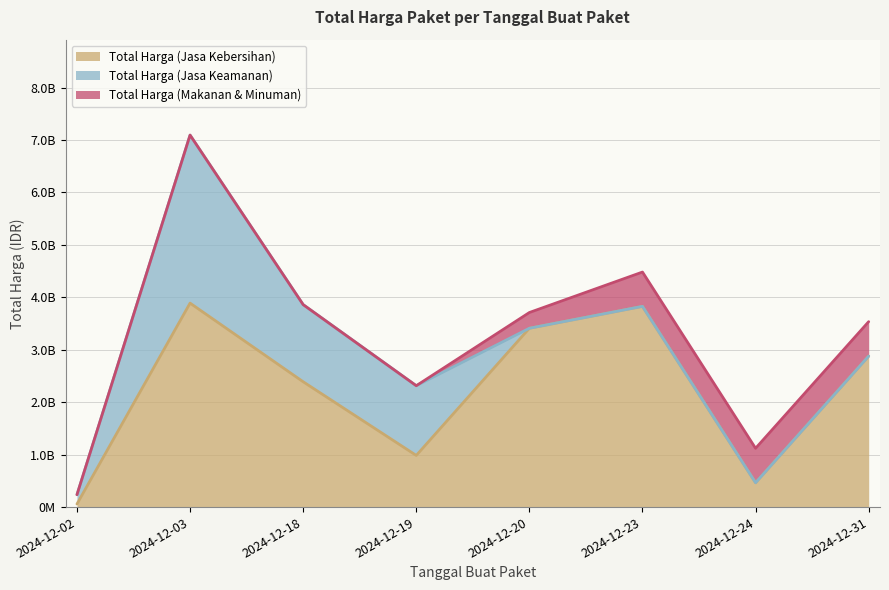

Rank the series at 2024-12-23 from highest to lowest value.

Total Harga (Jasa Kebersihan), Total Harga (Makanan & Minuman), Total Harga (Jasa Keamanan)